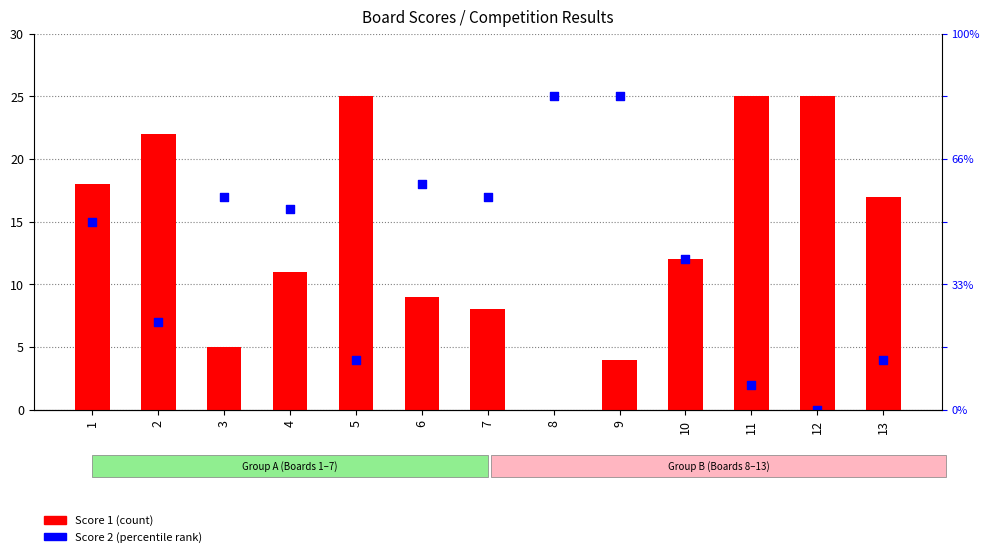

At which category is the sum across all series the highest?

1